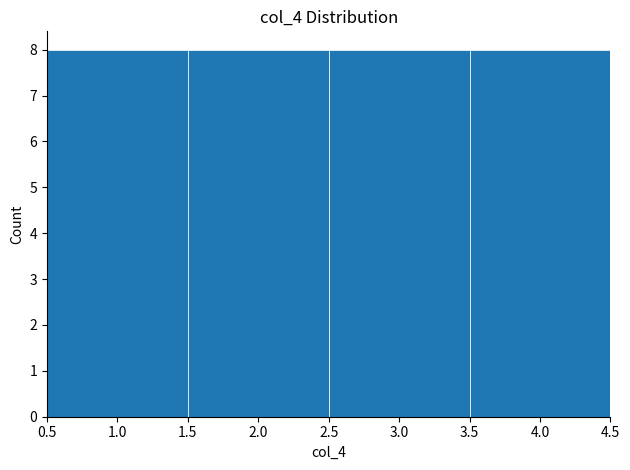

Reading left to right, transcribe this chart: for each bar, give the range it covers on the x-axis and its height. The values are not printed on the chart, so give them approximately, as read against the axis.

0.5 to 1.5: 8
1.5 to 2.5: 8
2.5 to 3.5: 8
3.5 to 4.5: 8